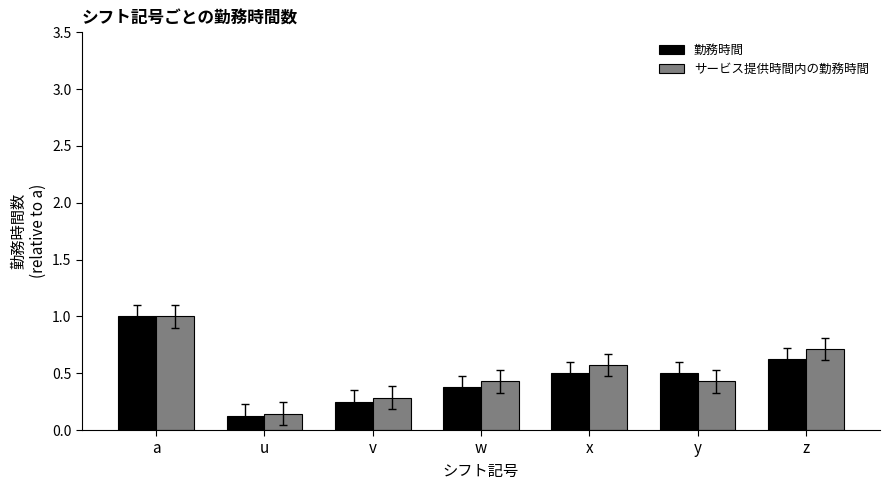

What is the difference between the second highest and second lowest values in the 勤務時間 series?

0.4